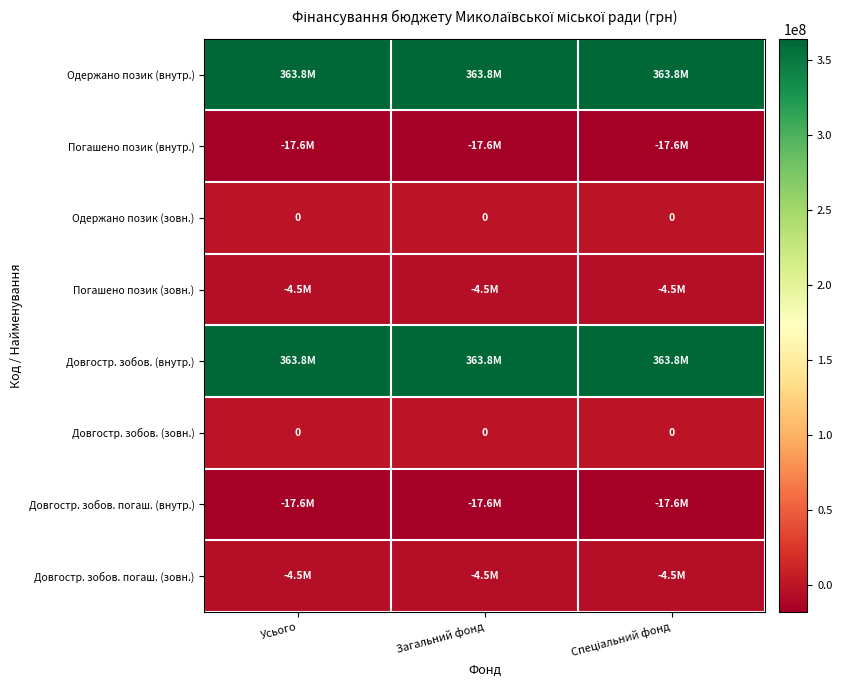

Which series has the largest range (max minus min)?

Одержано позик (внутр.)